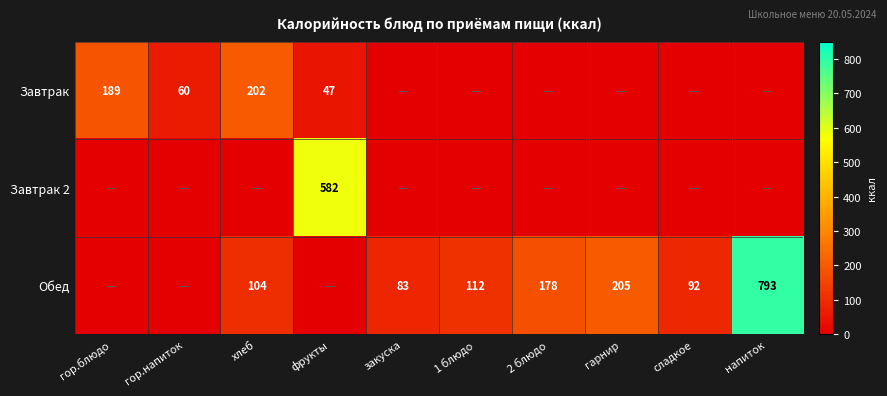

At how many categories does at least one series exceed 392?

2